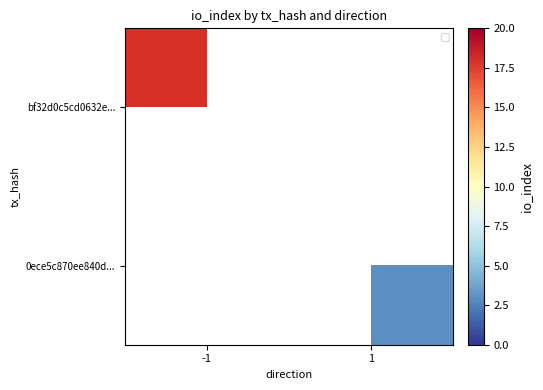

At how many categories does at least one series exceed 4?

1